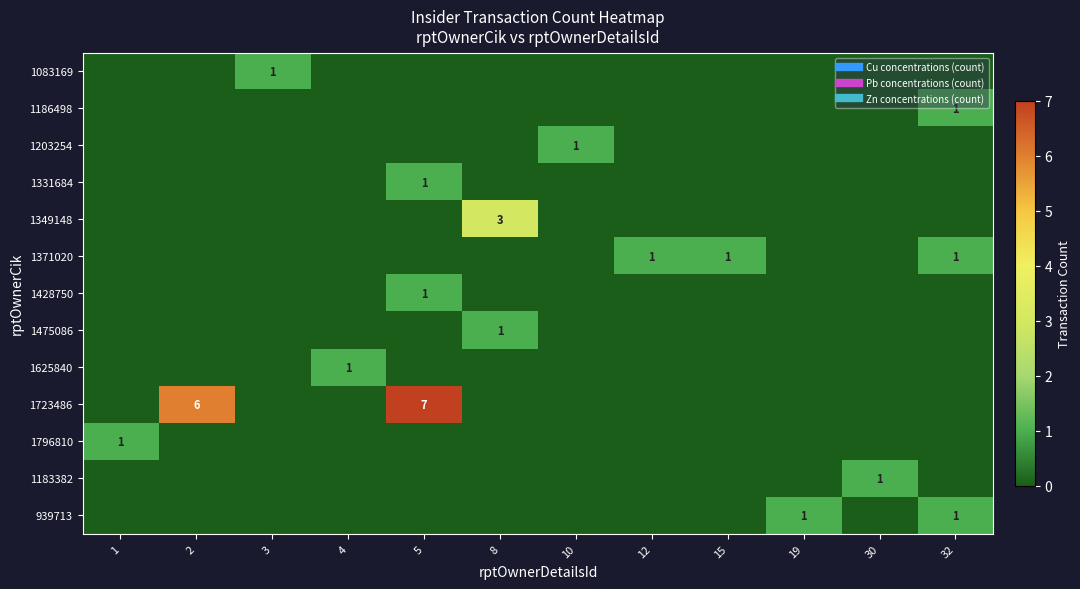

How many 1723486 values are between 0 and 1?

10